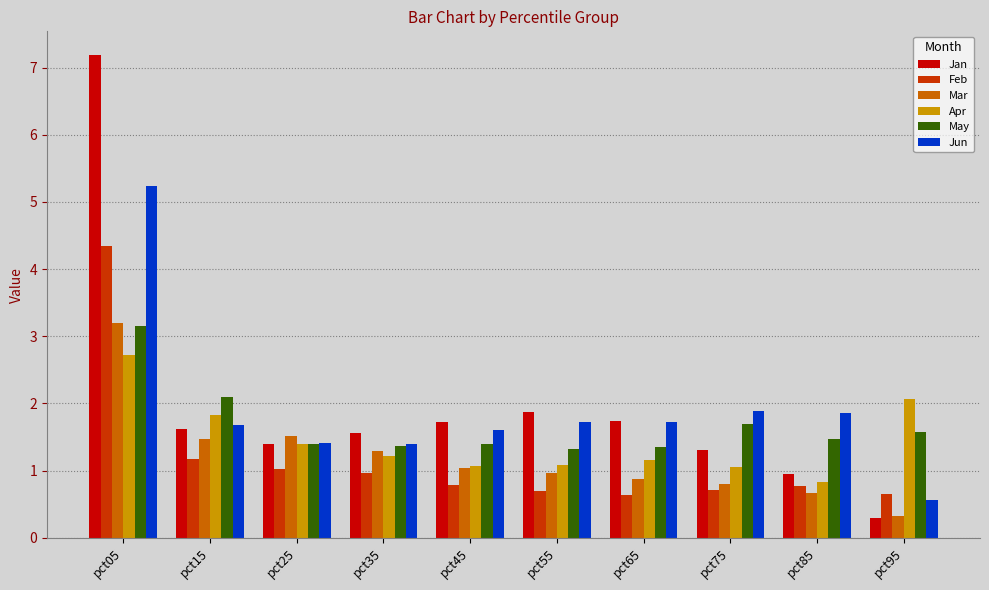

What is the value of the Apr bar at the 9th from the left?

0.8